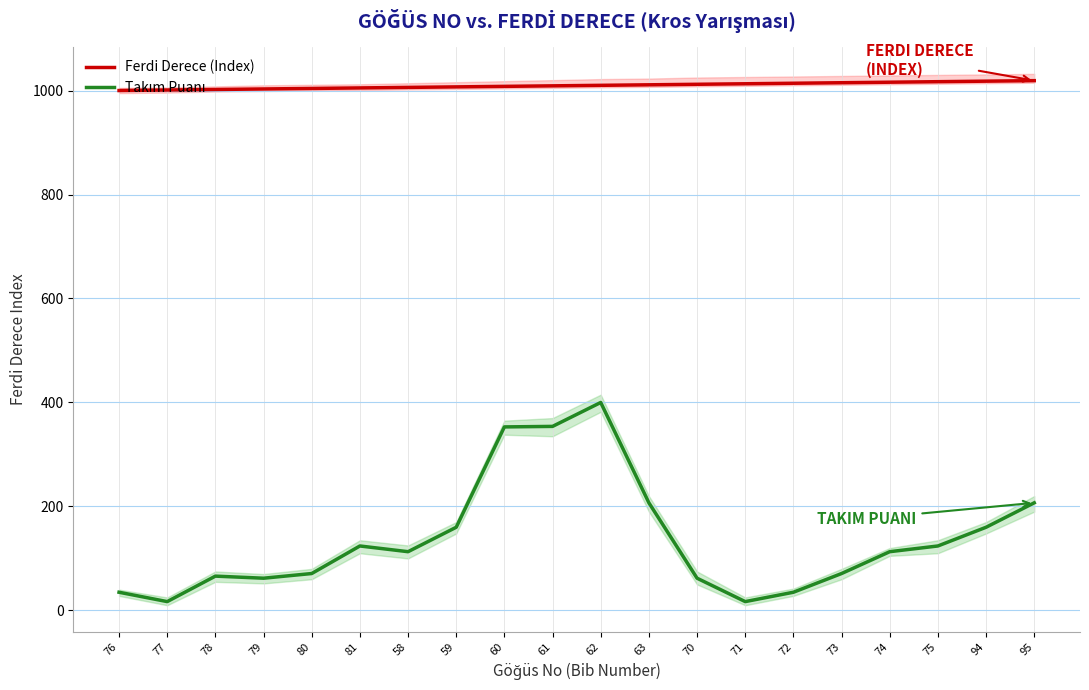

What is the sum of all Takım Puanı values?

2751